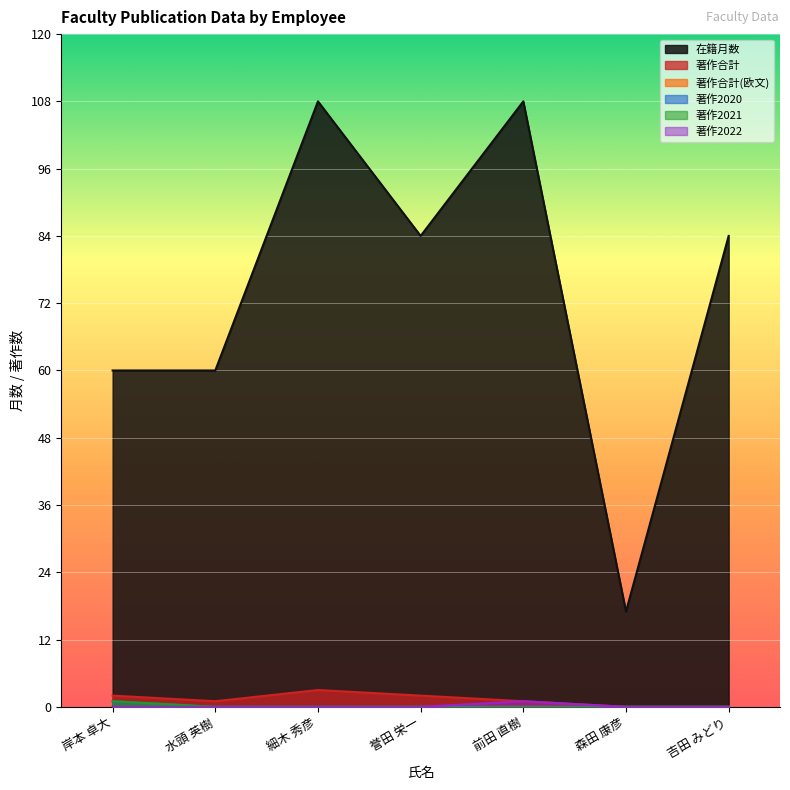

Which series has the widest spread of values?

在籍月数